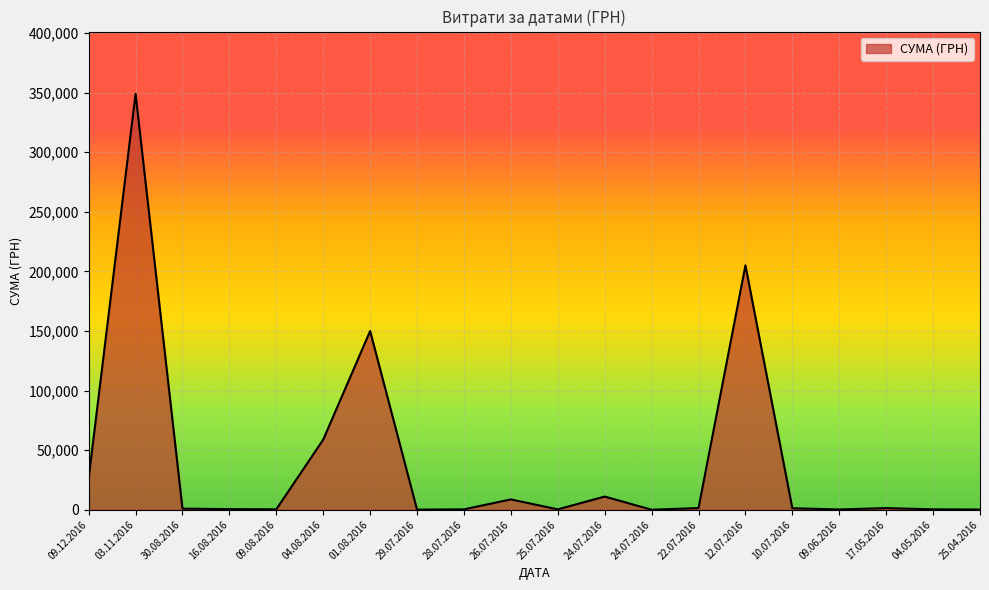

Does the chart have visible grid lines?

Yes